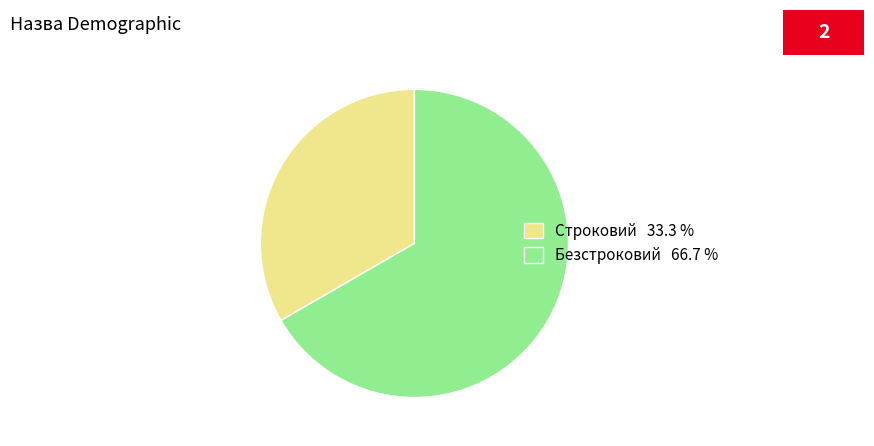

Which category accounts for the majority?

Безстроковий